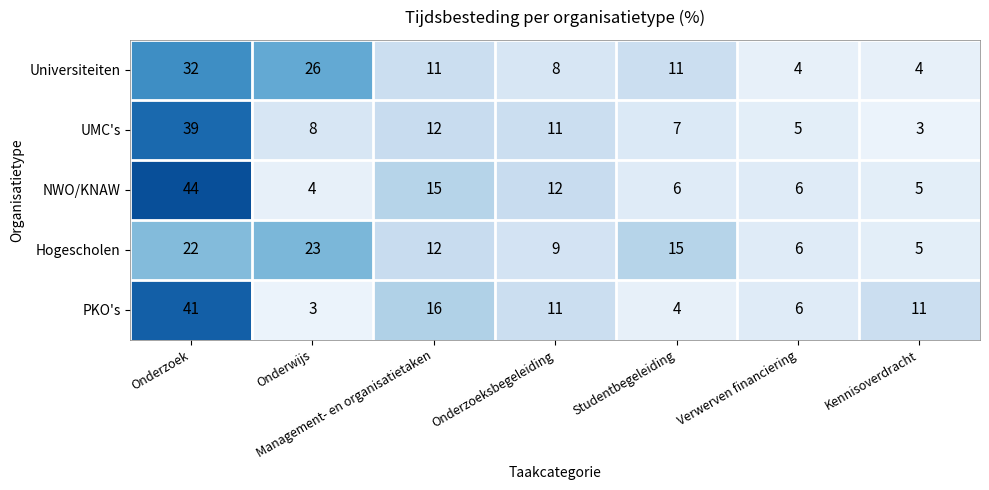

How many distinct data groups are displayed?

5